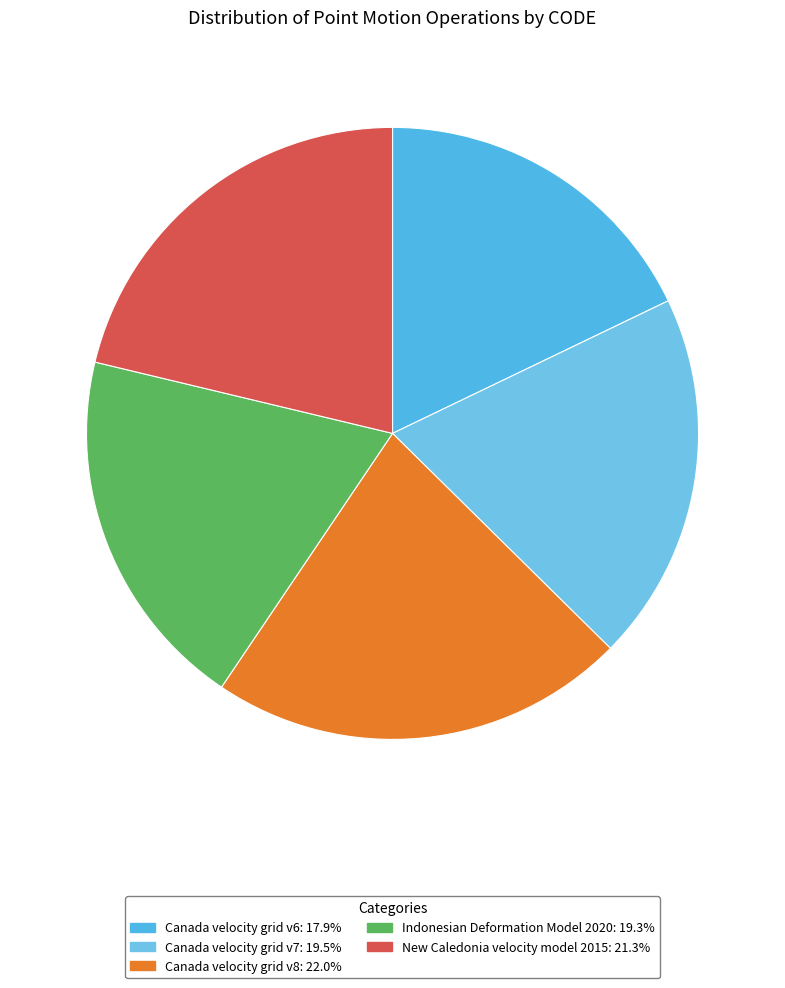

Does Canada velocity grid v8 account for over 50% of the chart?

No